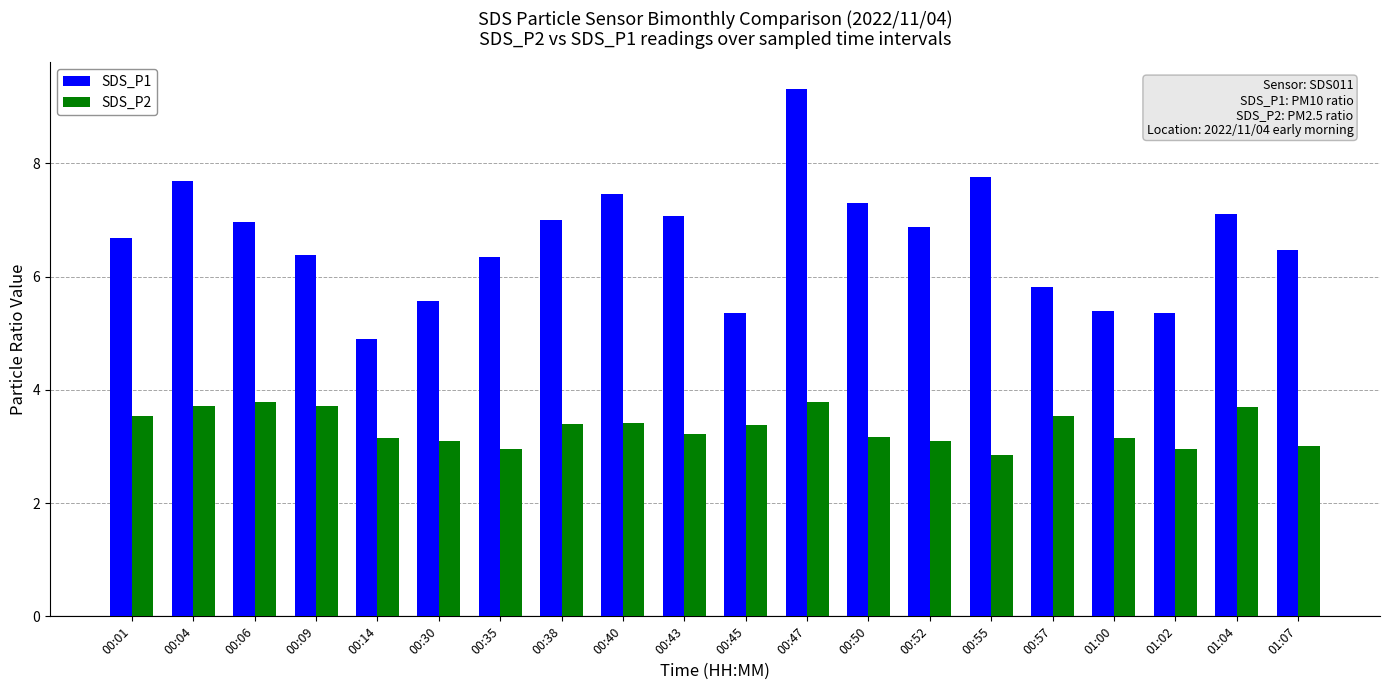

What is the difference between the maximum and minimum values in the SDS_P1 series?

4.4